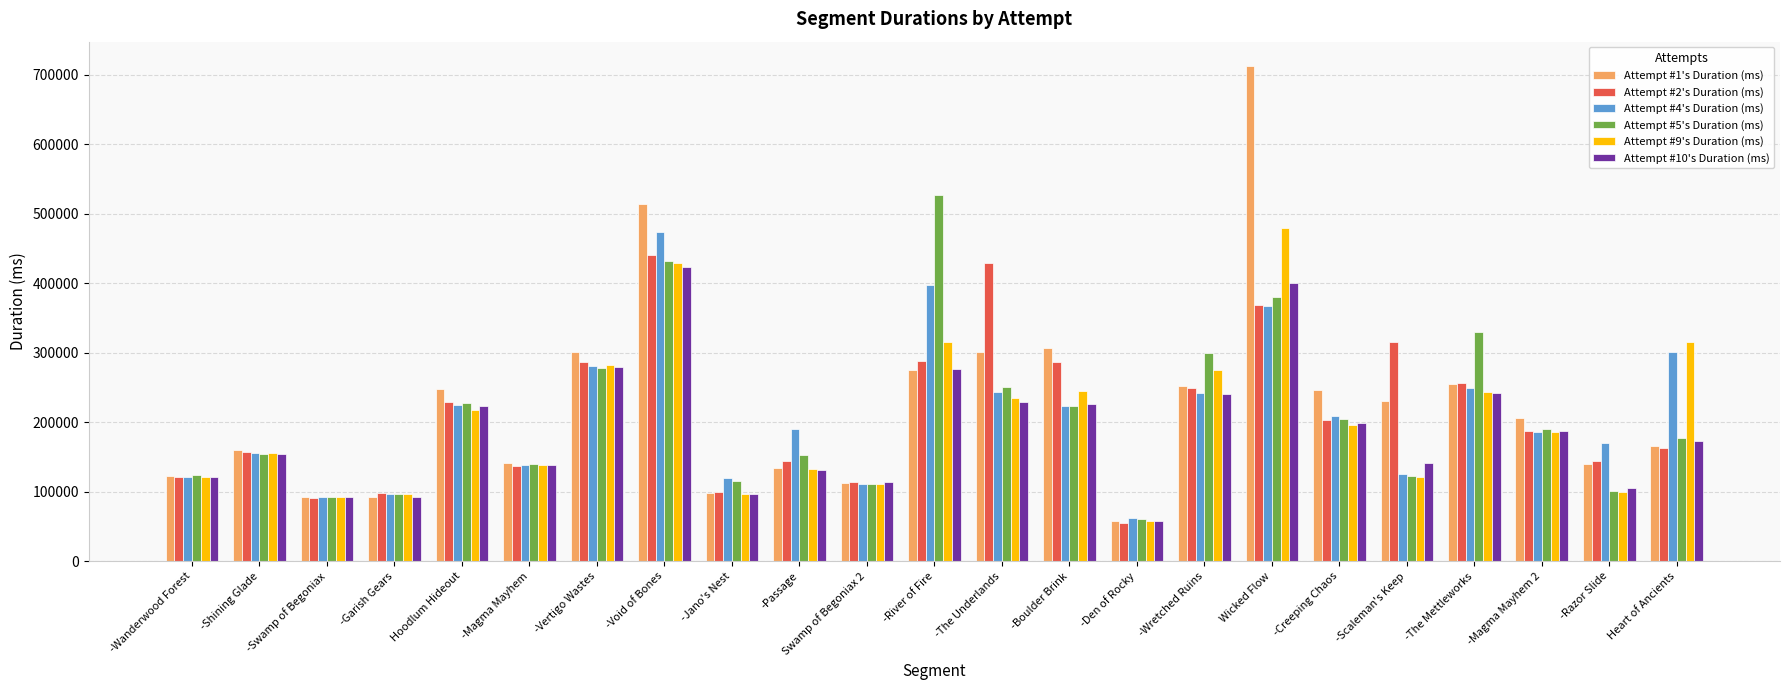

At which label does Attempt #2's Duration (ms) reach its minimum?

-Den of Rocky